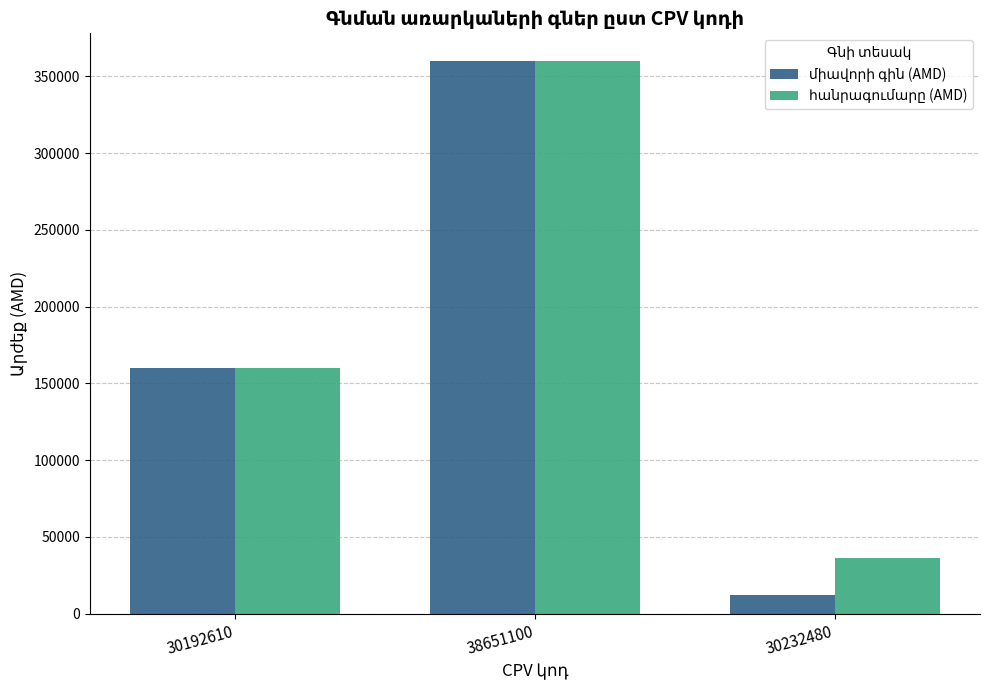

What is the greatest value displayed?

360000